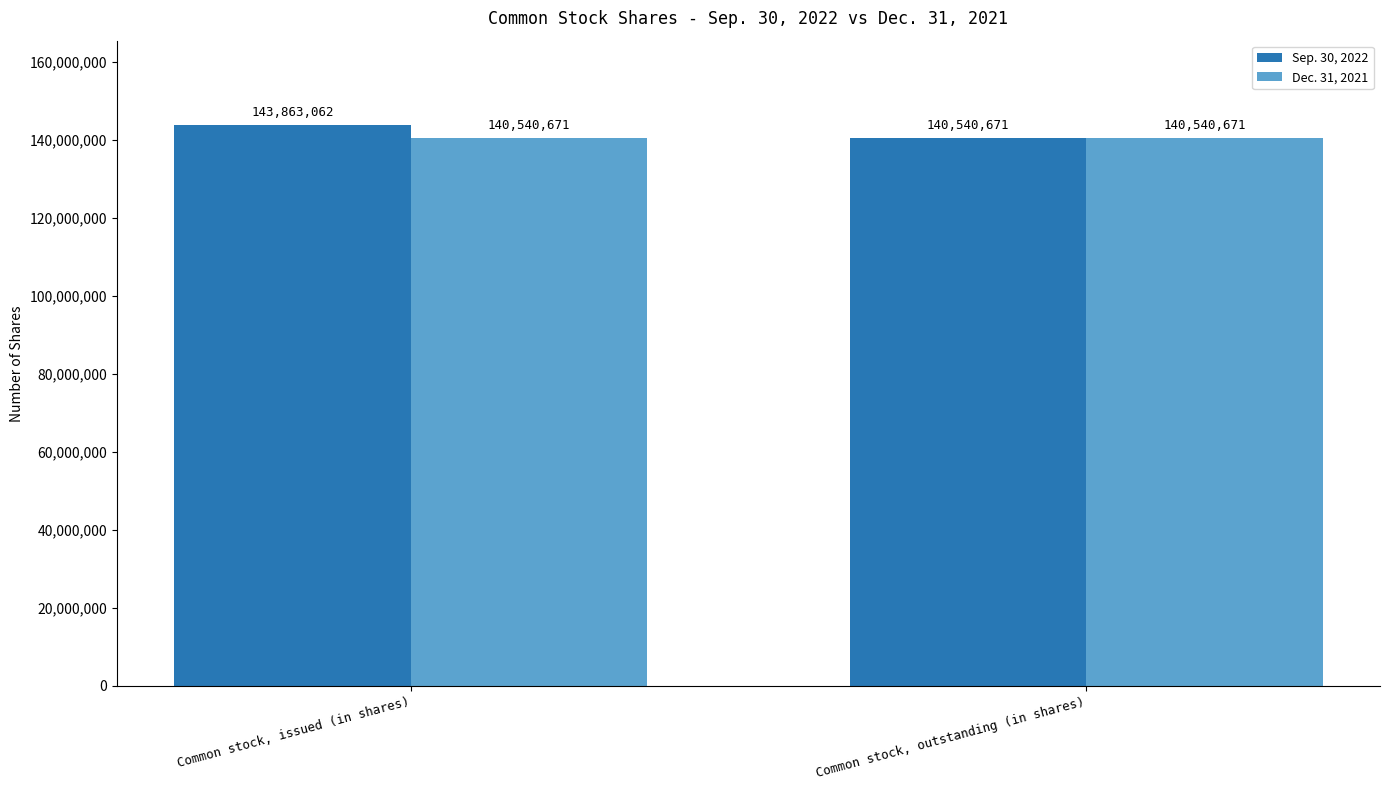

What is the difference between the highest and lowest values at Common stock, issued (in shares)?

3322391